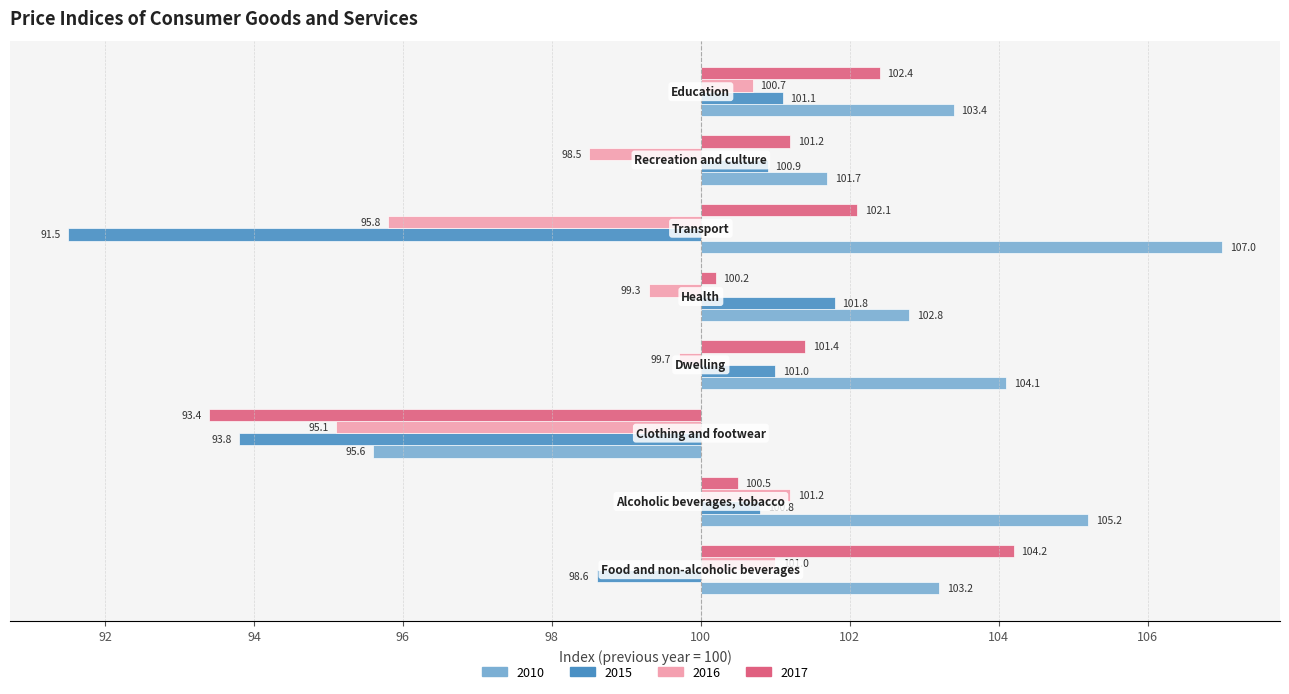

Does the chart contain stacked bars?

No